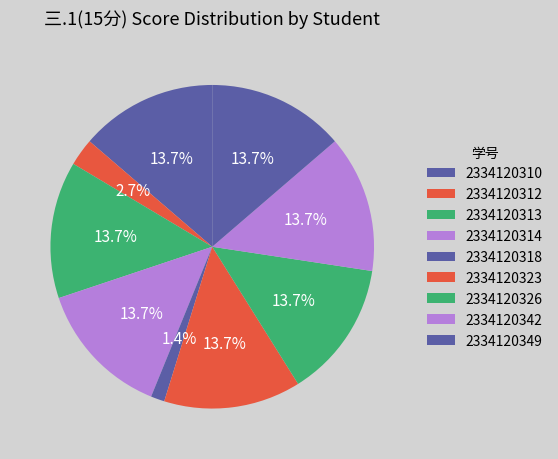

Is 2334120310 the majority of the pie?

No